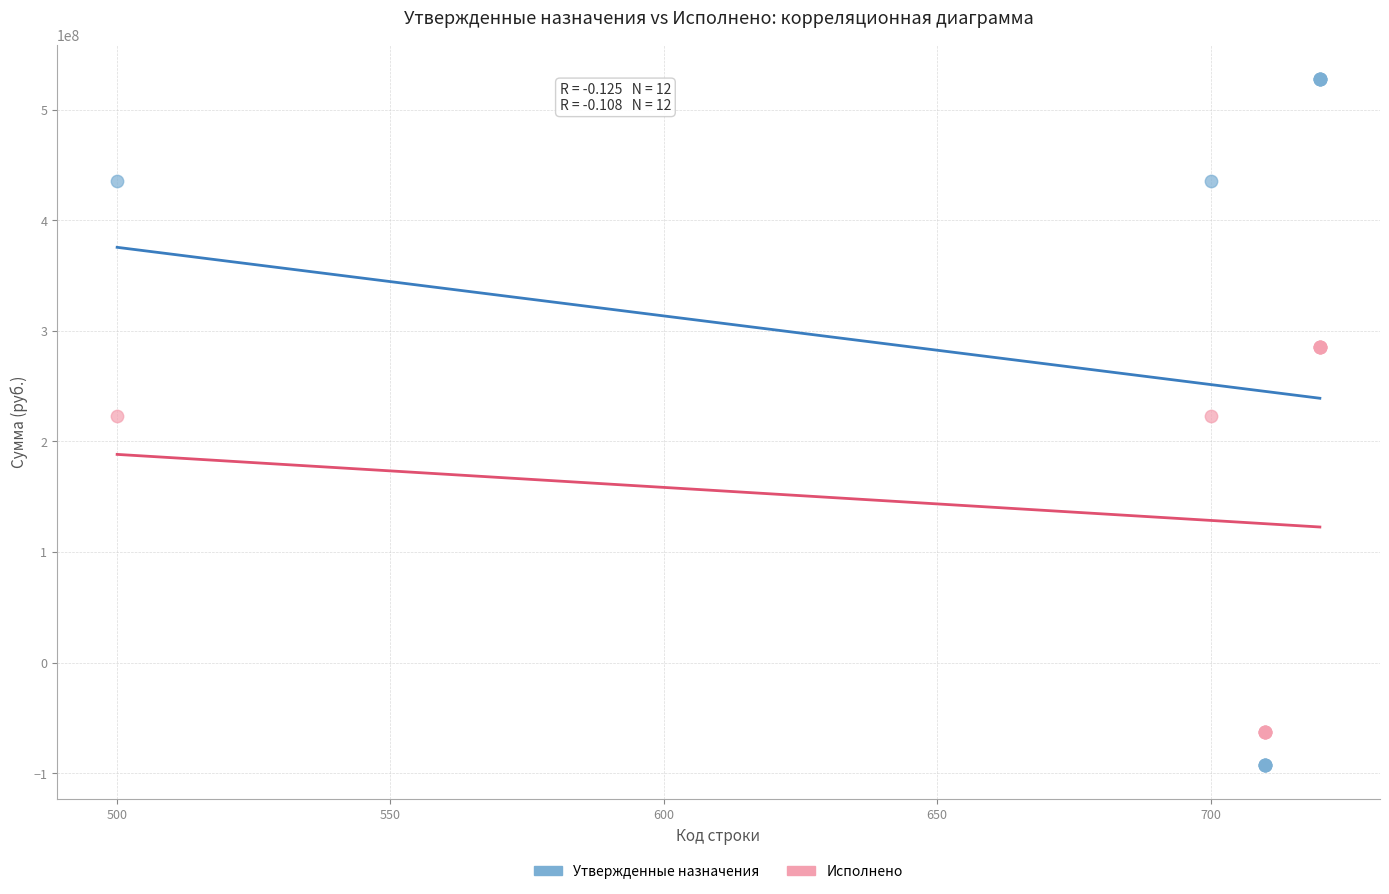

What is the X range (max minus min) for the scatter plot?

220.0